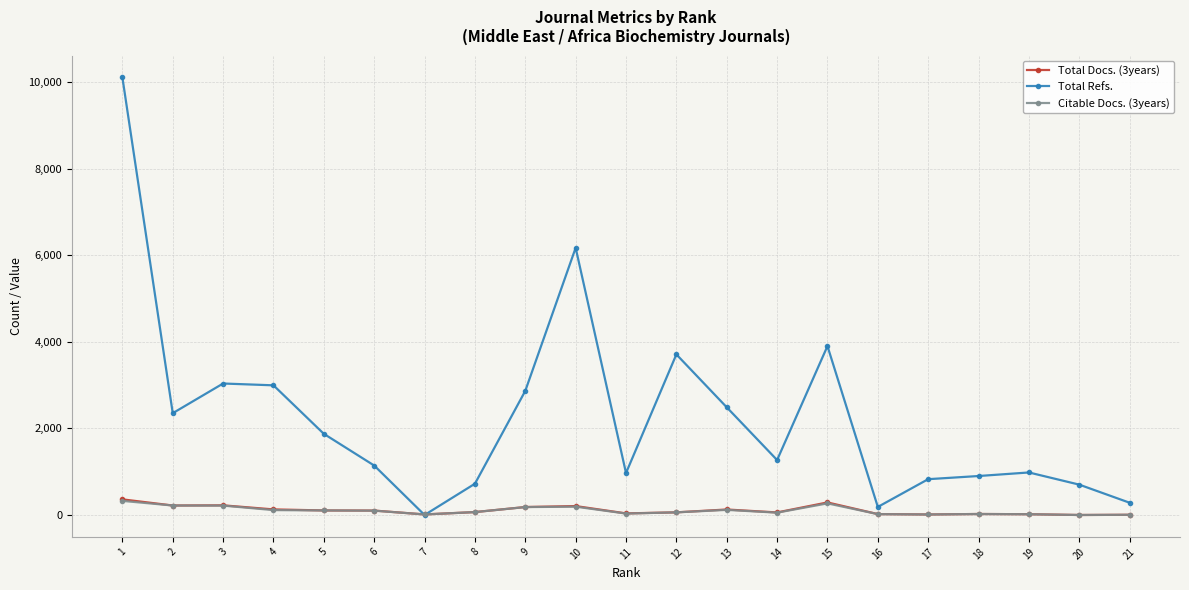

How many positive values does the Total Refs. series have?

20